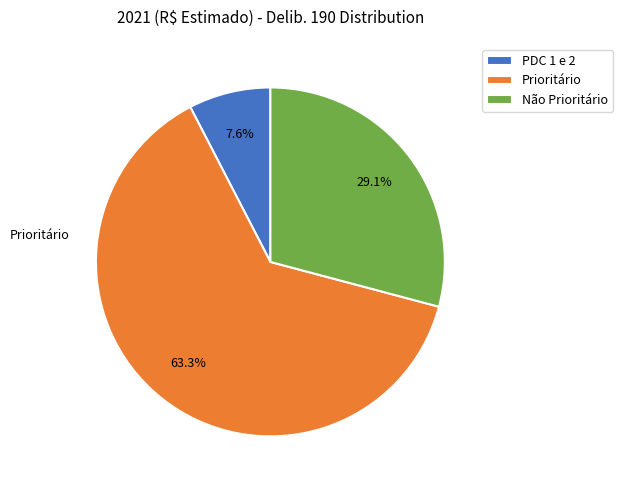

To the nearest percent, what is the average slice percentage?

33%